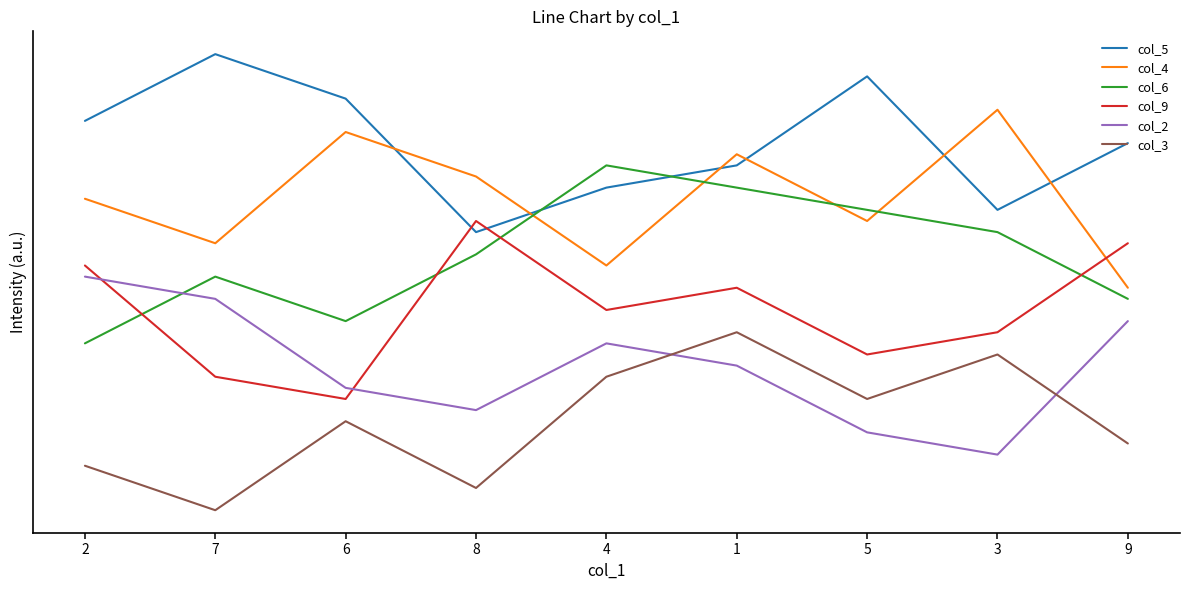

Rank the series at 6 from lowest to highest value.

col_3, col_9, col_2, col_6, col_4, col_5